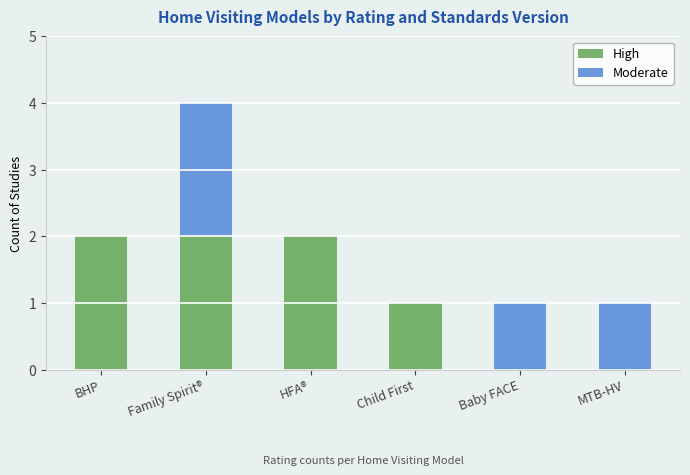

Does the chart contain stacked bars?

Yes